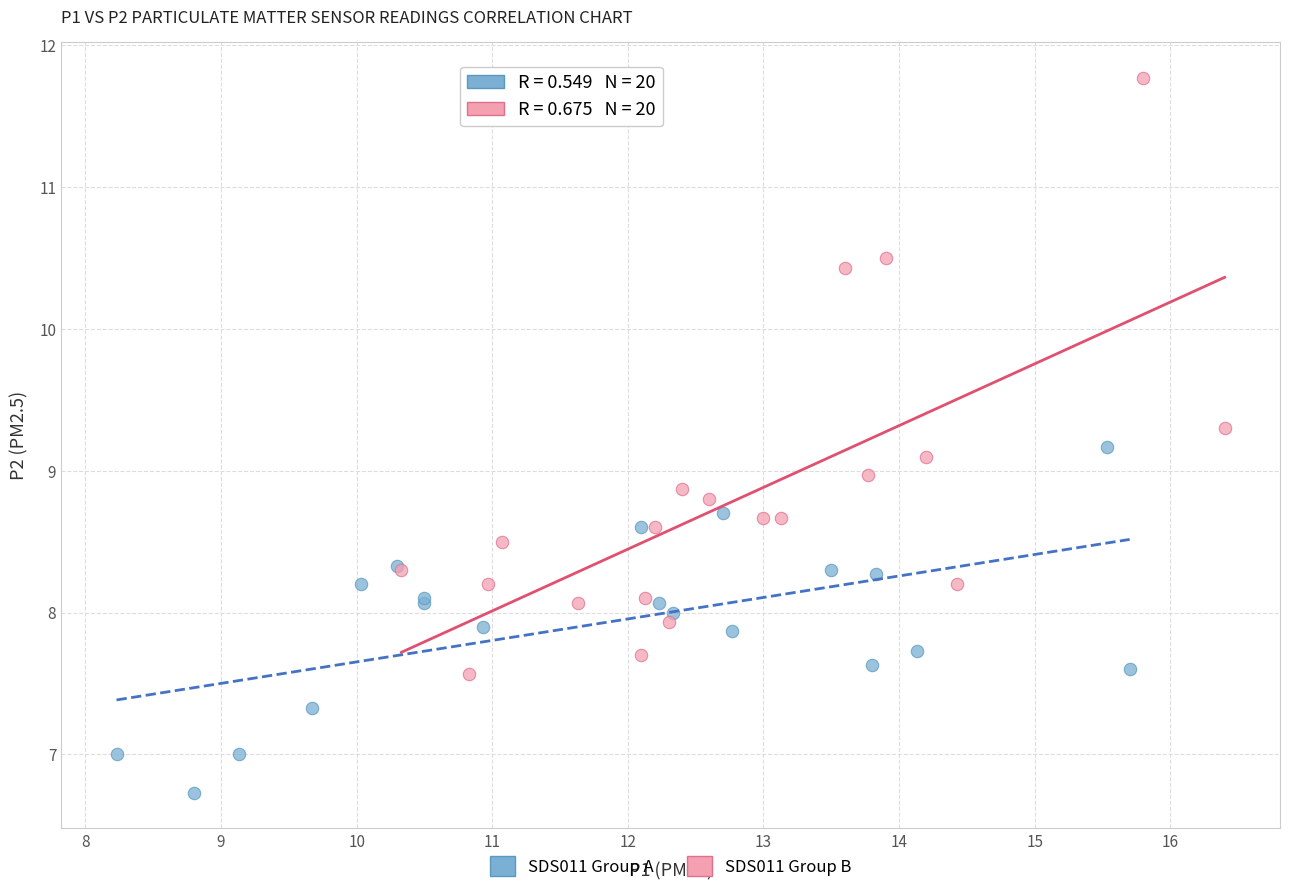

What are all the series names shown in the legend?

SDS011 Group A, SDS011 Group B